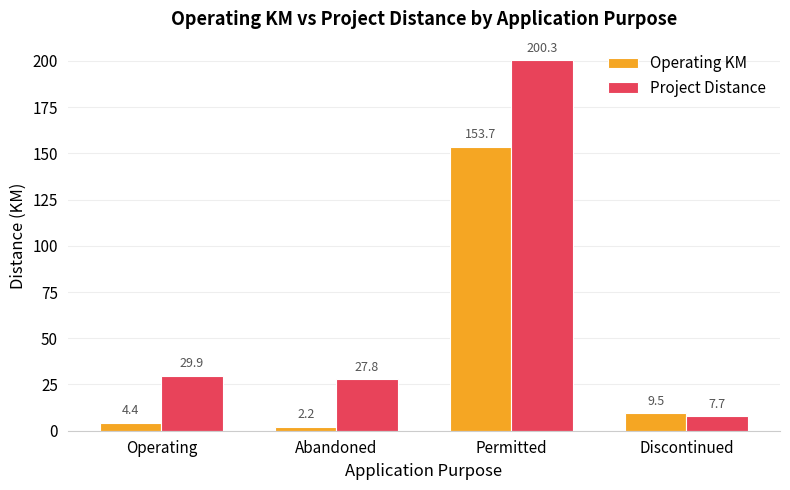

True or false: Project Distance has a value of 42.3 at Abandoned.

False